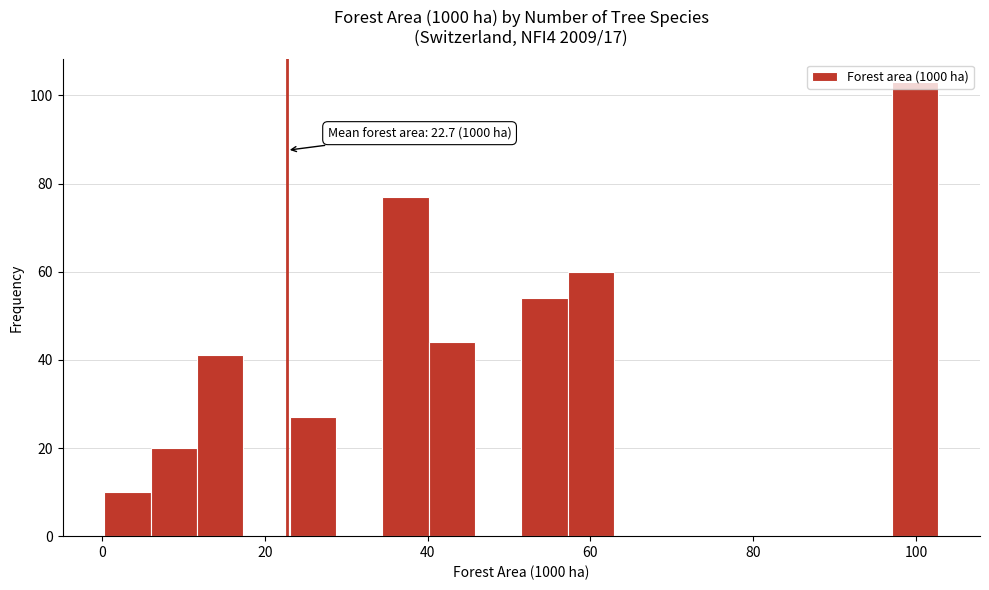

Around what value on the x-axis is the tallest bar? Give the approximate position of its centre, as read against the axis.

100